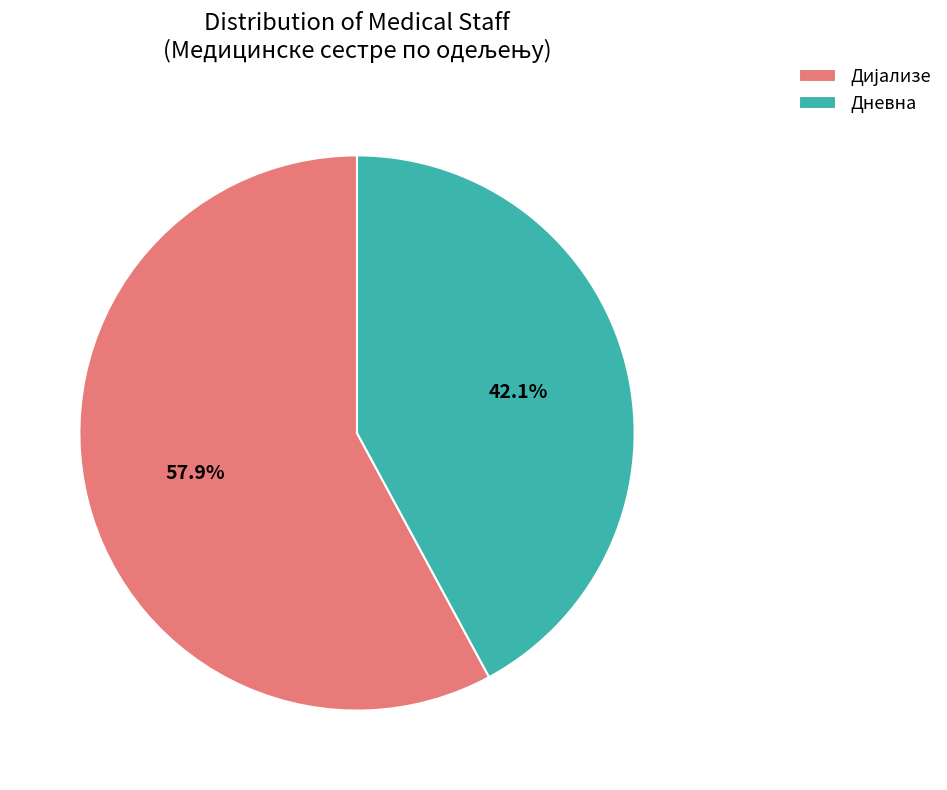

To the nearest percent, what is the average slice percentage?

50%